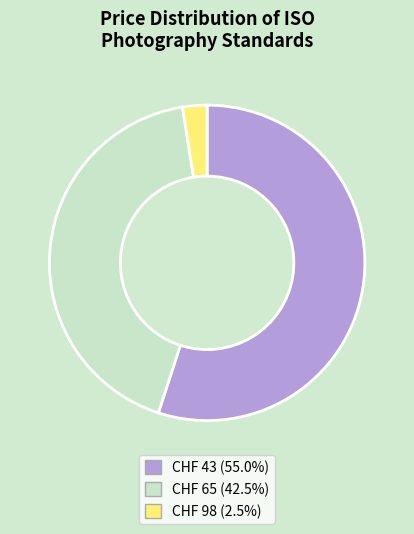

What is the largest slice in the pie chart?

CHF 43